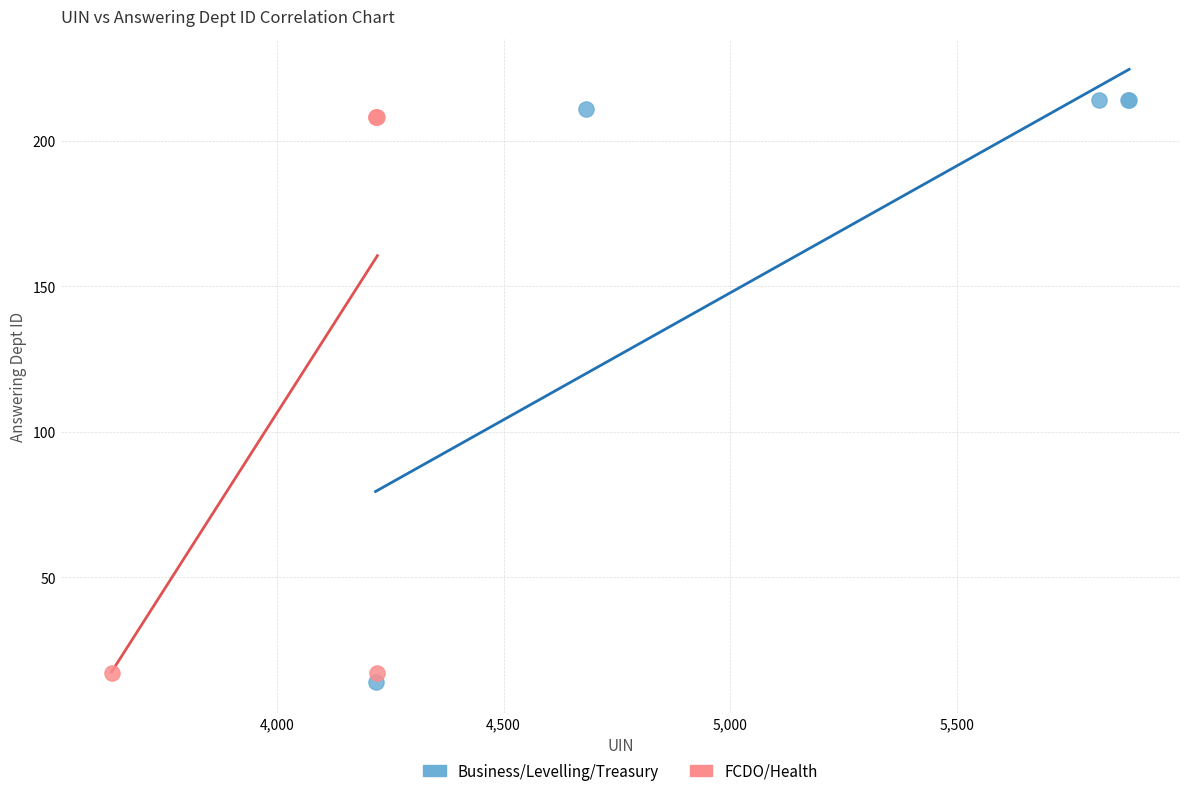

Which series reaches the minimum Y coordinate?

Business/Levelling/Treasury